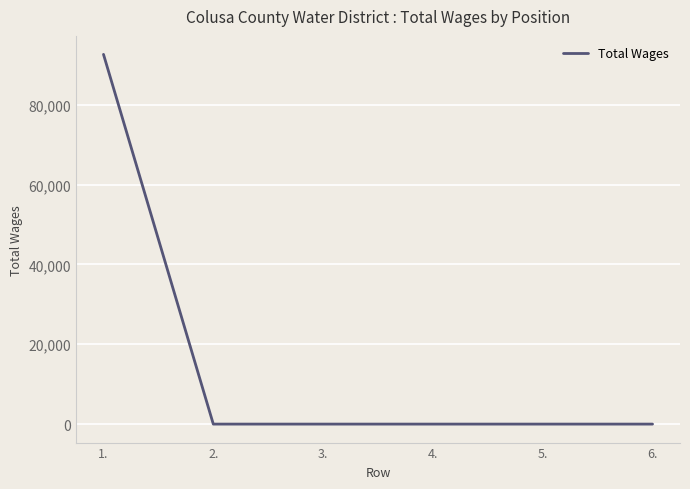

The chart shows a value of -45976 at 4.. True or false?

False